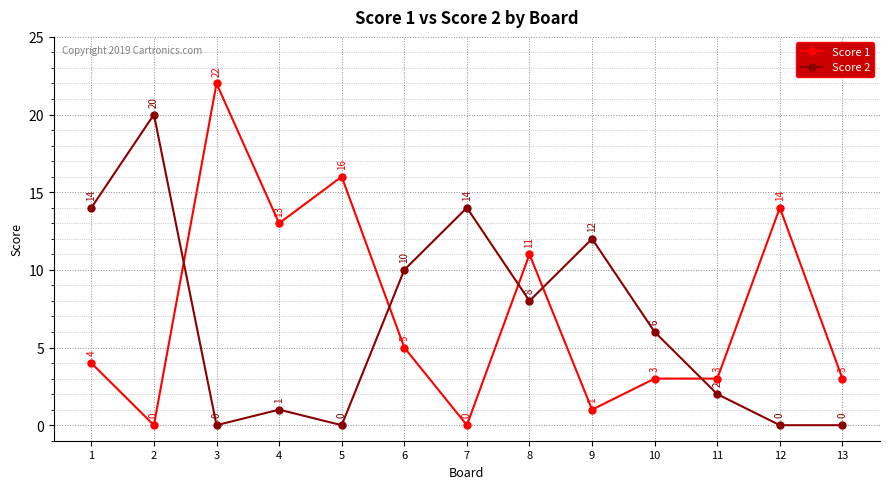

Is this an area chart (filled region under the line)?

No